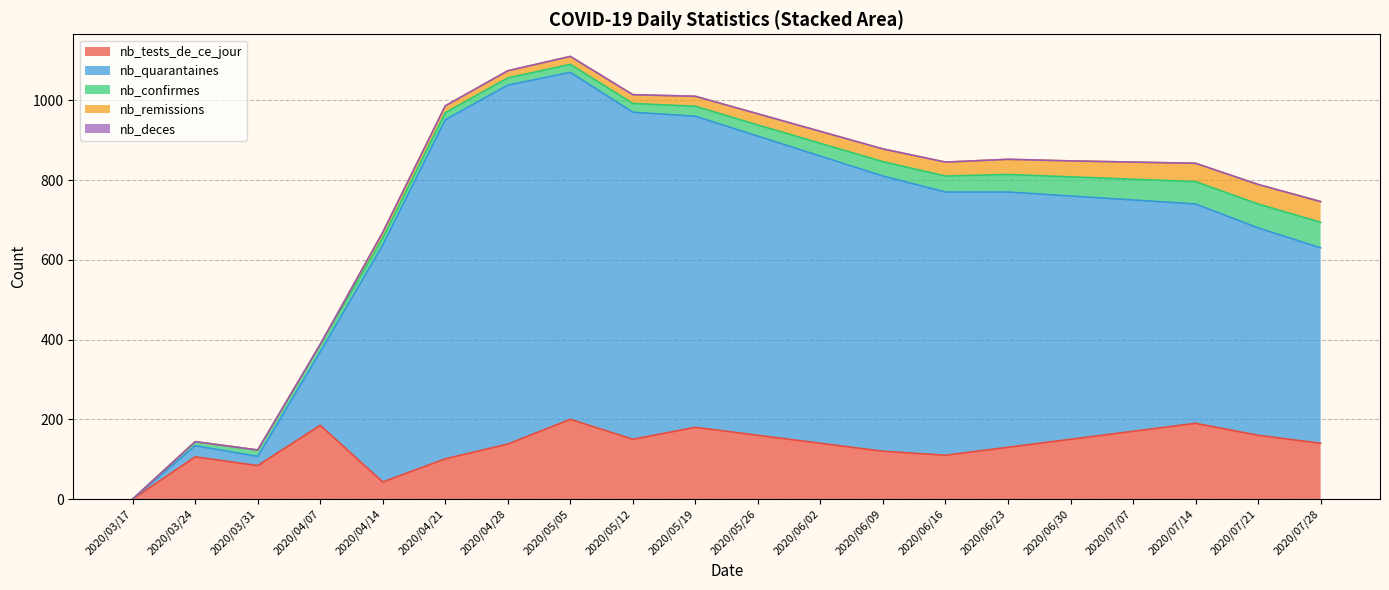

Does the chart display data point markers on the line(s)?

No